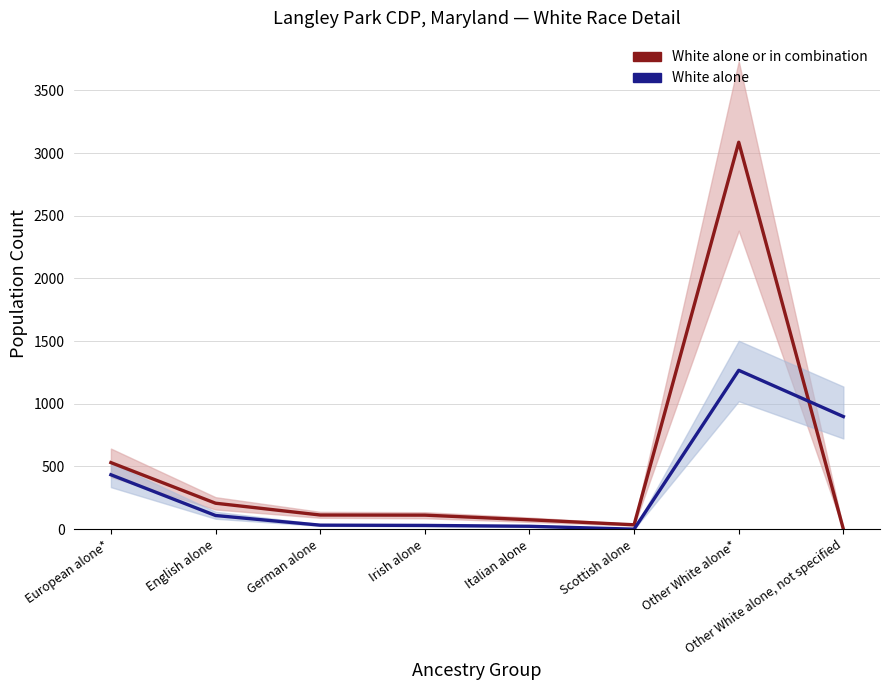

Where do White alone and White alone or in combination first cross each other?

Other White alone* and Other White alone, not specified